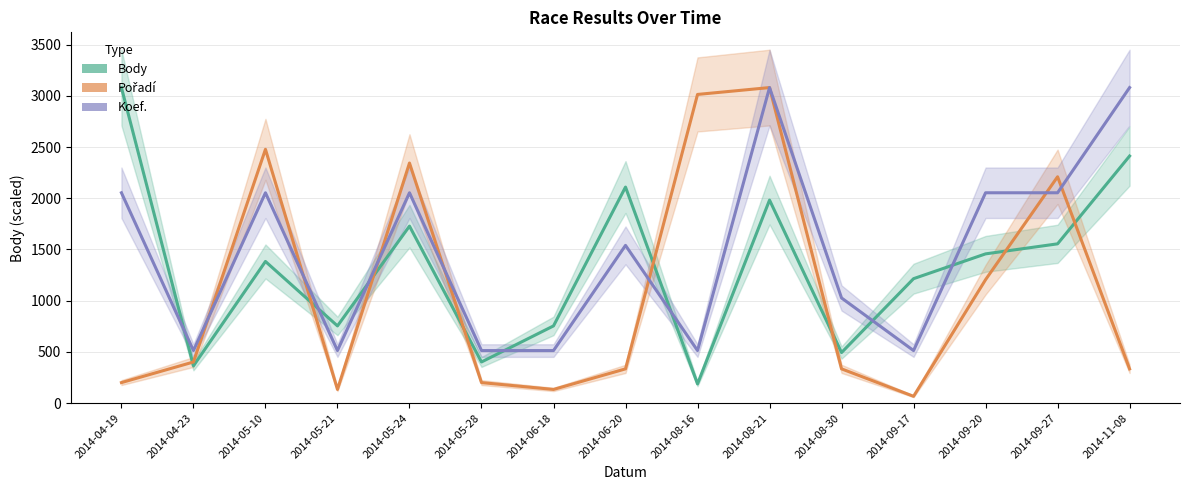

Reading left to right, what are all the values shown in this chart?

Body: 3080.0	364.0	1383.0	754.0	1728.0	402.0	754.0	2109.0	188.0	1982.0	494.0	1215.0	1457.0	1555.0	2412.0
Pořadí: 200.9	401.7	2477.4	133.9	2343.5	200.9	133.9	334.8	3013.0	3080.0	334.8	67.0	1205.2	2209.6	334.8
Koef.: 2053.3	513.3	2053.3	513.3	2053.3	513.3	513.3	1540.0	513.3	3080.0	1026.7	513.3	2053.3	2053.3	3080.0